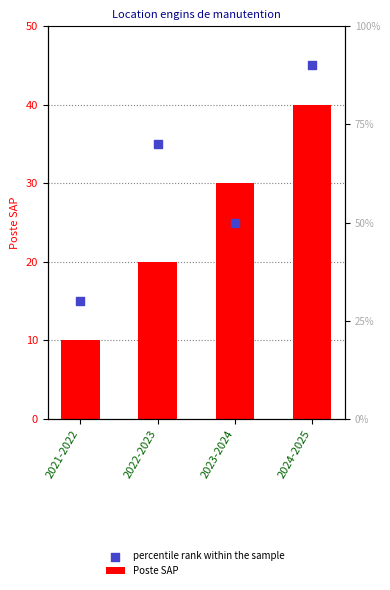

At how many categories does at least one series exceed 27?

3